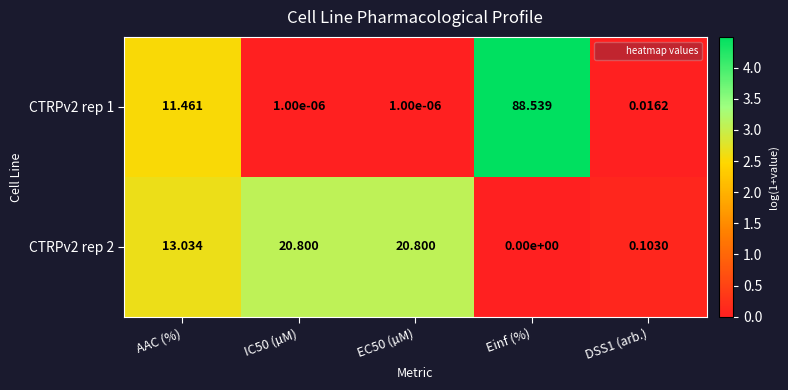

Where is CTRPv2 rep 1 nearest to the value 44?

AAC (%)